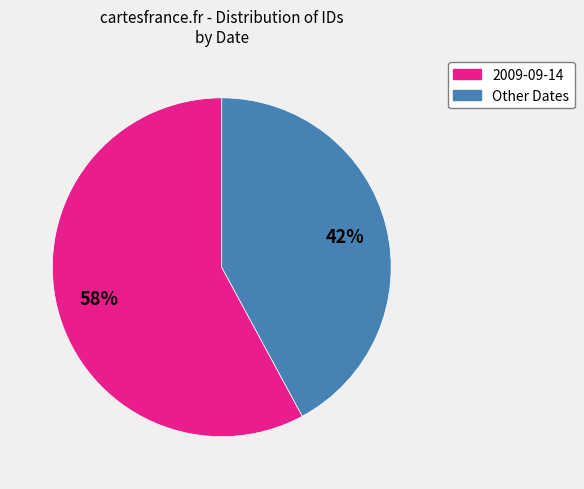

What is the ratio of the value at Other Dates to the value at 2009-09-14?

0.7